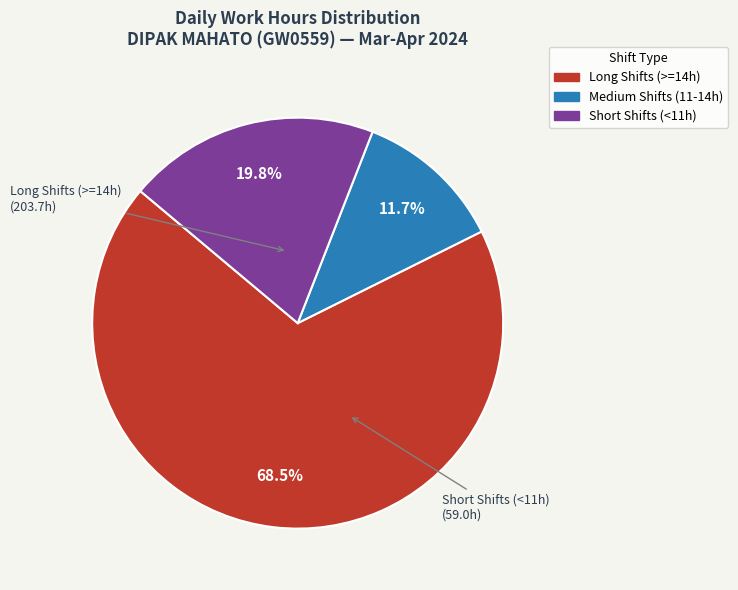

Is there a majority slice in this chart?

Yes